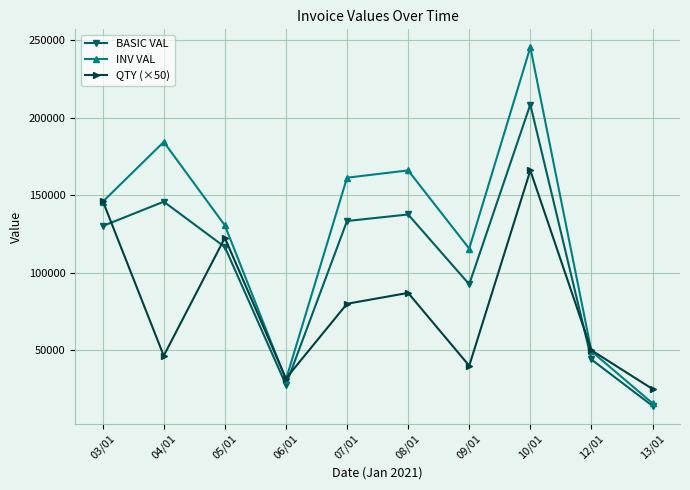

What is the total value across all series at 12/01?

143396.6